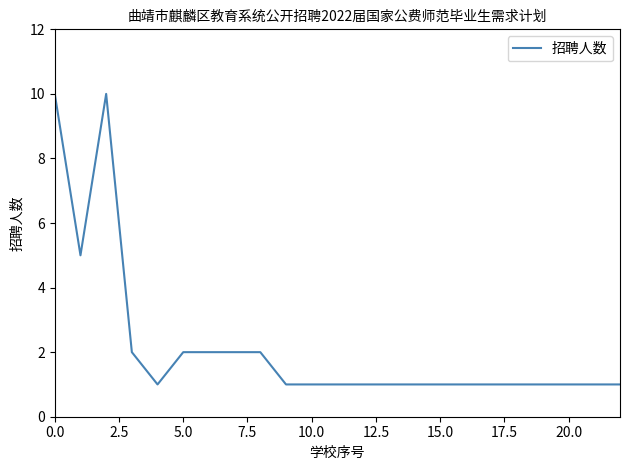

What is the greatest value displayed?

10